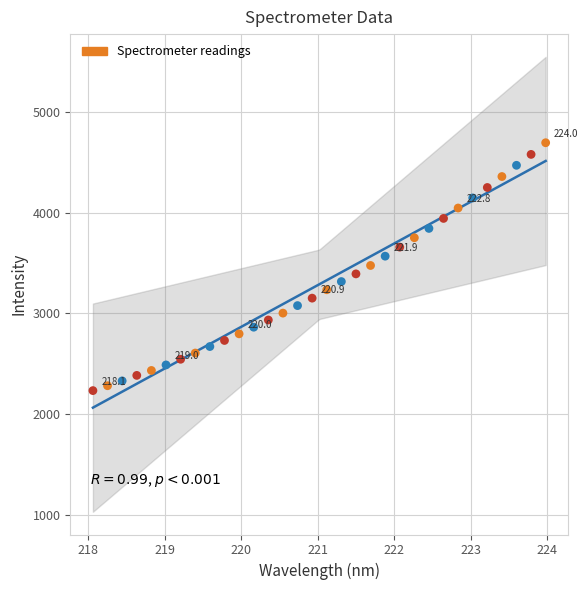

What is the range of X values (max minus min)?

5.9